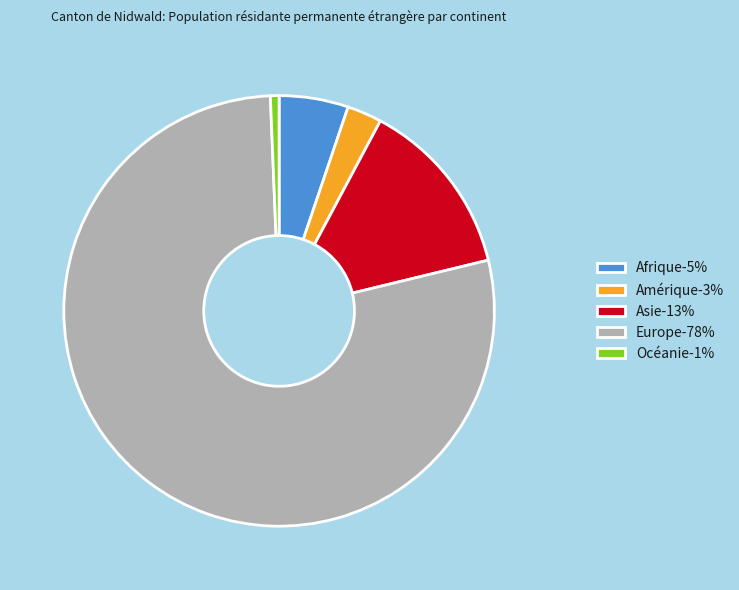

Count the number of slices in the pie.

5